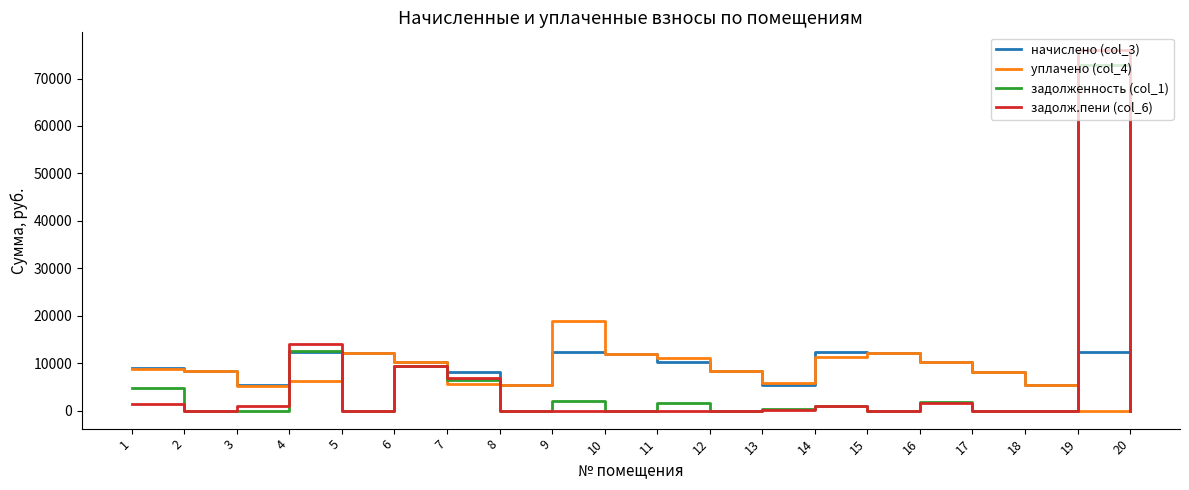

The value of задолж.пени (col_6) at 12 is -35820.8. True or false?

False